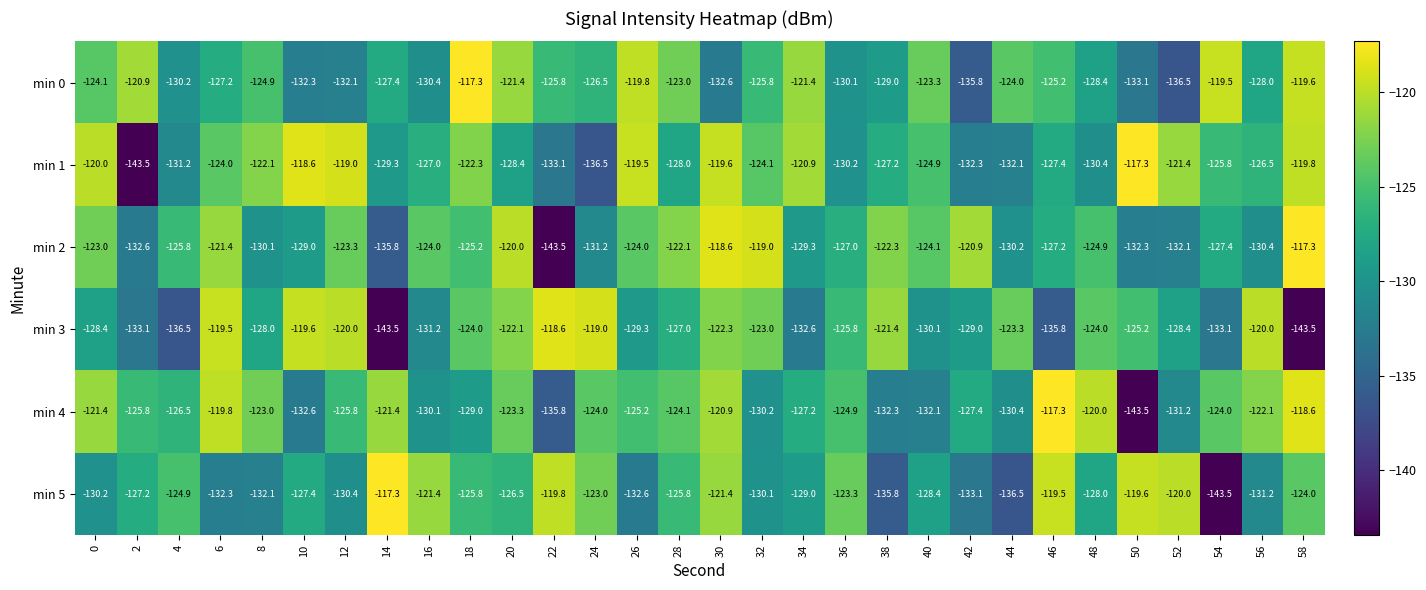

What is the sum of all min 2 values?

-3794.0